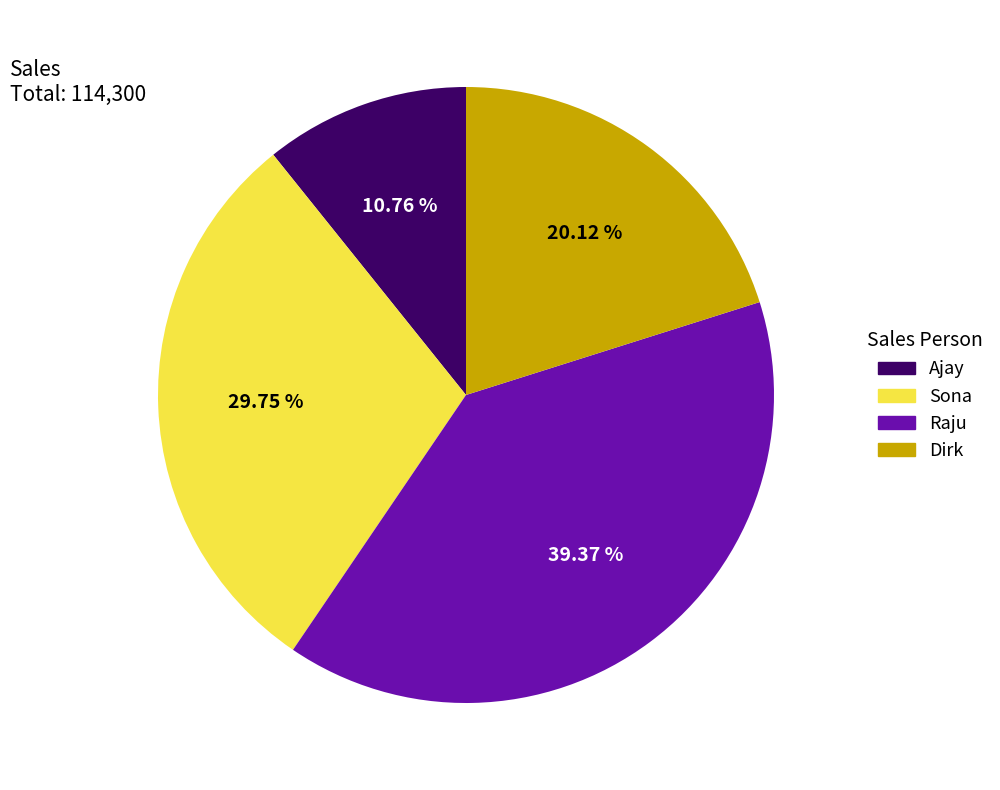

Which slice is the smallest?

Ajay